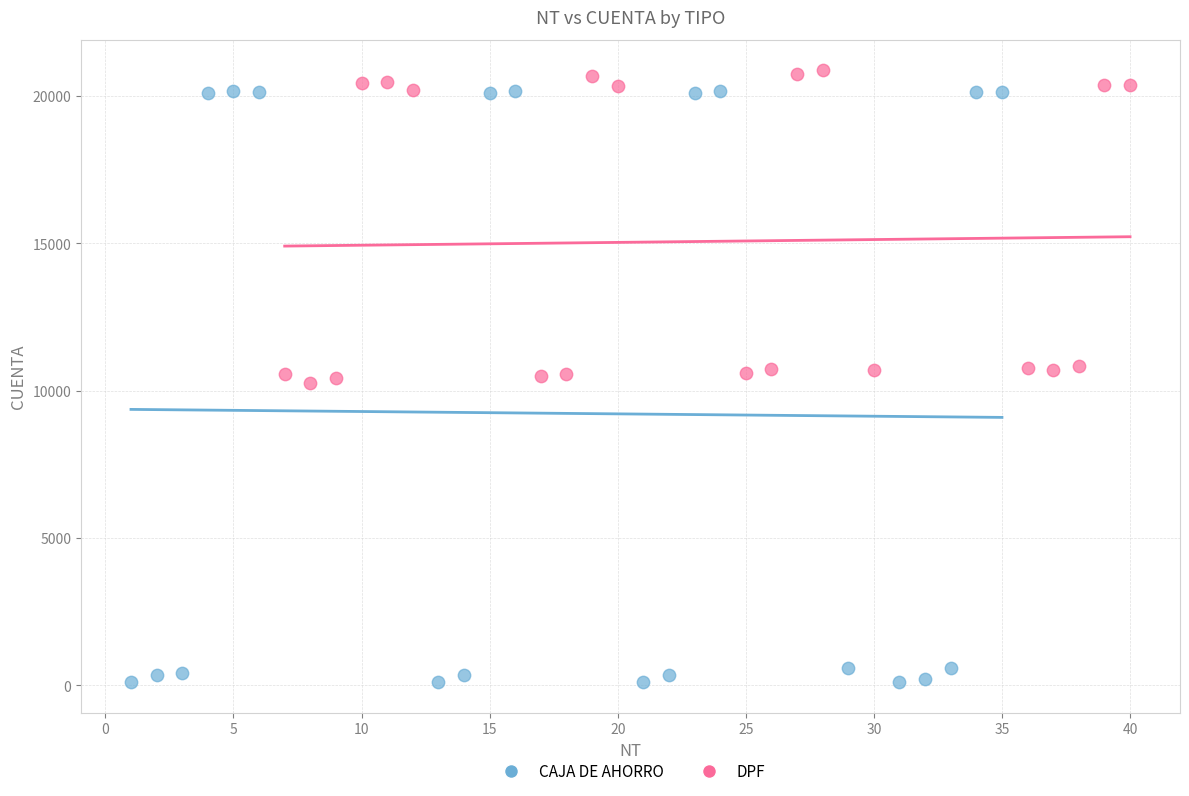

Which series reaches the minimum Y coordinate?

CAJA DE AHORRO